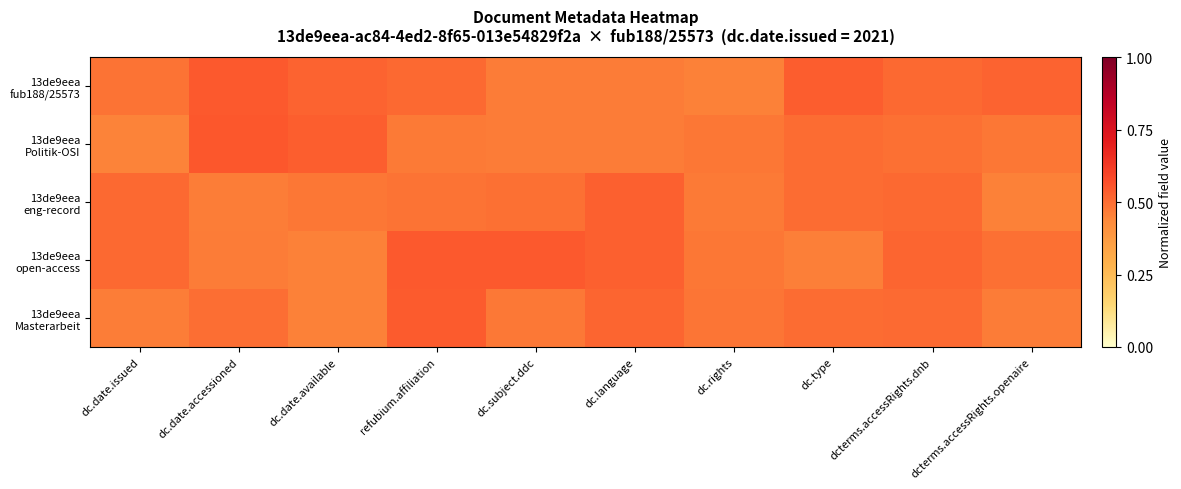

Rank the series by their maximum value, from highest to lowest.

13de9eea Politik-OSI, 13de9eea open-access, 13de9eea fub188/25573, 13de9eea Masterarbeit, 13de9eea eng-record